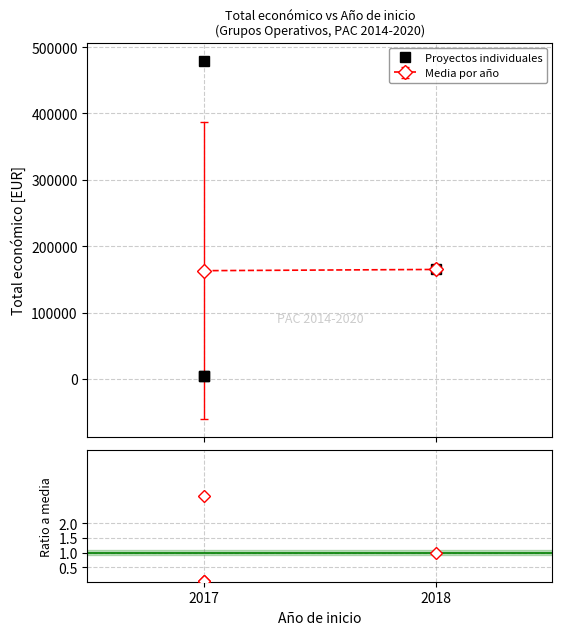

What is the label of the 4th point from the right?

2017